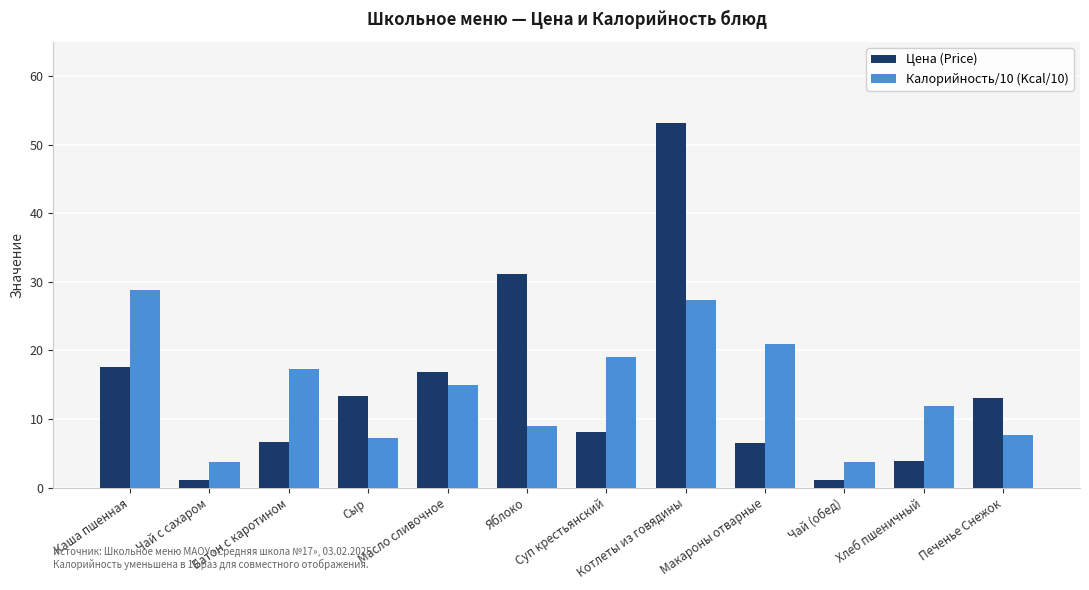

Read the Цена (Price) value at Хлеб пшеничный.

3.8